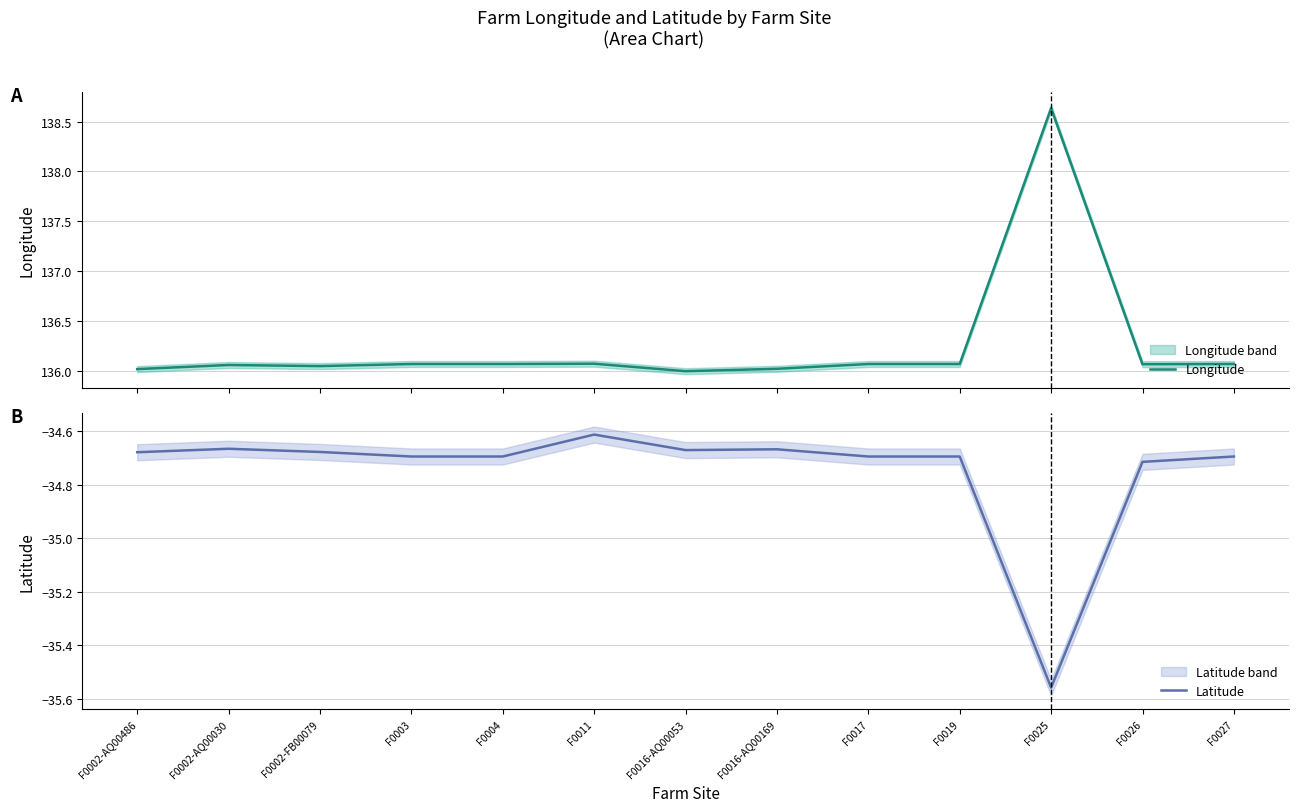

At which label does Longitude first exceed 136?

F0002-AQ00486